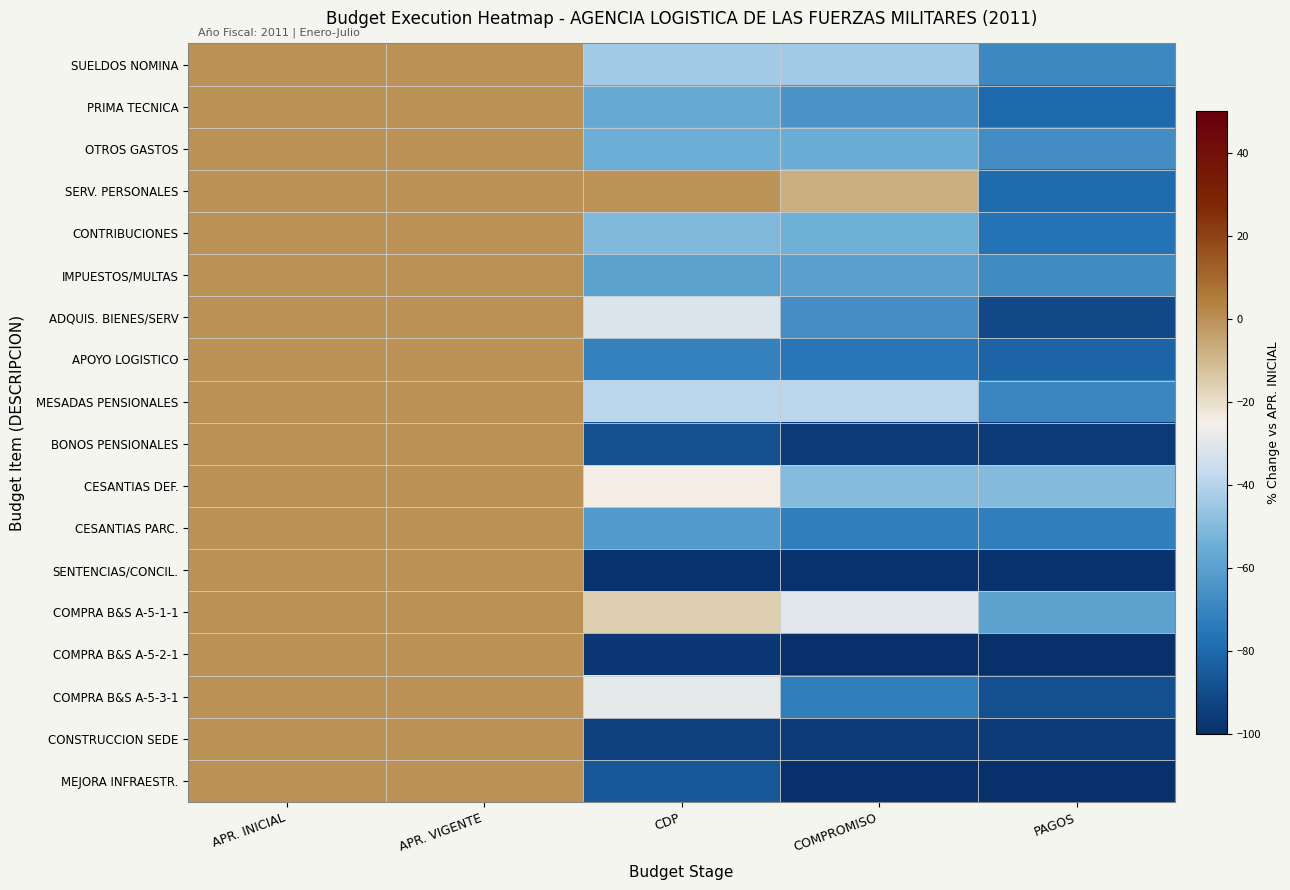

Reading right to left, transcribe all the data shown in this chart.

SUELDOS NOMINA: PAGOS=-68.7	COMPROMISO=-43.8	CDP=-43.8	APR. VIGENTE=0.0	APR. INICIAL=0.0
PRIMA TECNICA: PAGOS=-80.0	COMPROMISO=-64.6	CDP=-56.2	APR. VIGENTE=0.0	APR. INICIAL=0.0
OTROS GASTOS: PAGOS=-66.7	COMPROMISO=-55.1	CDP=-54.9	APR. VIGENTE=0.0	APR. INICIAL=0.0
SERV. PERSONALES: PAGOS=-79.3	COMPROMISO=-7.6	CDP=-0.6	APR. VIGENTE=0.0	APR. INICIAL=0.0
CONTRIBUCIONES: PAGOS=-76.4	COMPROMISO=-53.9	CDP=-50.5	APR. VIGENTE=0.0	APR. INICIAL=0.0
IMPUESTOS/MULTAS: PAGOS=-67.2	COMPROMISO=-60.0	CDP=-59.1	APR. VIGENTE=0.0	APR. INICIAL=0.0
ADQUIS. BIENES/SERV: PAGOS=-90.8	COMPROMISO=-66.5	CDP=-31.5	APR. VIGENTE=0.0	APR. INICIAL=0.0
APOYO LOGISTICO: PAGOS=-81.8	COMPROMISO=-75.0	CDP=-70.7	APR. VIGENTE=0.0	APR. INICIAL=0.0
MESADAS PENSIONALES: PAGOS=-69.4	COMPROMISO=-38.8	CDP=-38.8	APR. VIGENTE=0.0	APR. INICIAL=0.0
BONOS PENSIONALES: PAGOS=-96.4	COMPROMISO=-95.9	CDP=-88.5	APR. VIGENTE=-0.0	APR. INICIAL=0.0
CESANTIAS DEF.: PAGOS=-49.6	COMPROMISO=-49.5	CDP=-24.6	APR. VIGENTE=0.0	APR. INICIAL=0.0
CESANTIAS PARC.: PAGOS=-72.3	COMPROMISO=-72.3	CDP=-62.2	APR. VIGENTE=0.0	APR. INICIAL=0.0
SENTENCIAS/CONCIL.: PAGOS=-98.7	COMPROMISO=-98.7	CDP=-98.7	APR. VIGENTE=0.0	APR. INICIAL=0.0
COMPRA B&S A-5-1-1: PAGOS=-59.4	COMPROMISO=-29.8	CDP=-15.9	APR. VIGENTE=0.0	APR. INICIAL=0.0
COMPRA B&S A-5-2-1: PAGOS=-99.6	COMPROMISO=-99.6	CDP=-96.7	APR. VIGENTE=0.0	APR. INICIAL=0.0
COMPRA B&S A-5-3-1: PAGOS=-88.8	COMPROMISO=-72.3	CDP=-28.8	APR. VIGENTE=0.0	APR. INICIAL=0.0
CONSTRUCCION SEDE: PAGOS=-95.6	COMPROMISO=-95.6	CDP=-93.8	APR. VIGENTE=0.0	APR. INICIAL=0.0
MEJORA INFRAESTR.: PAGOS=-99.5	COMPROMISO=-99.5	CDP=-85.4	APR. VIGENTE=0.0	APR. INICIAL=0.0